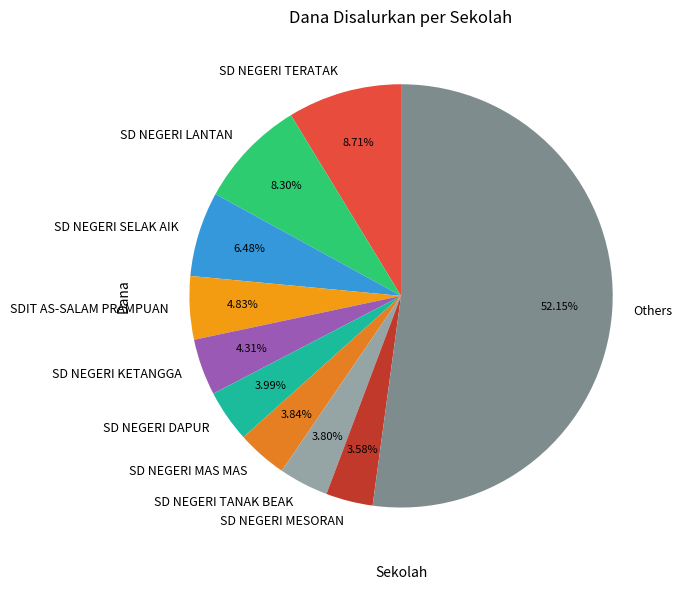

Which has a higher value, SD NEGERI MAS MAS or SDIT AS-SALAM PRAMPUAN?

SDIT AS-SALAM PRAMPUAN